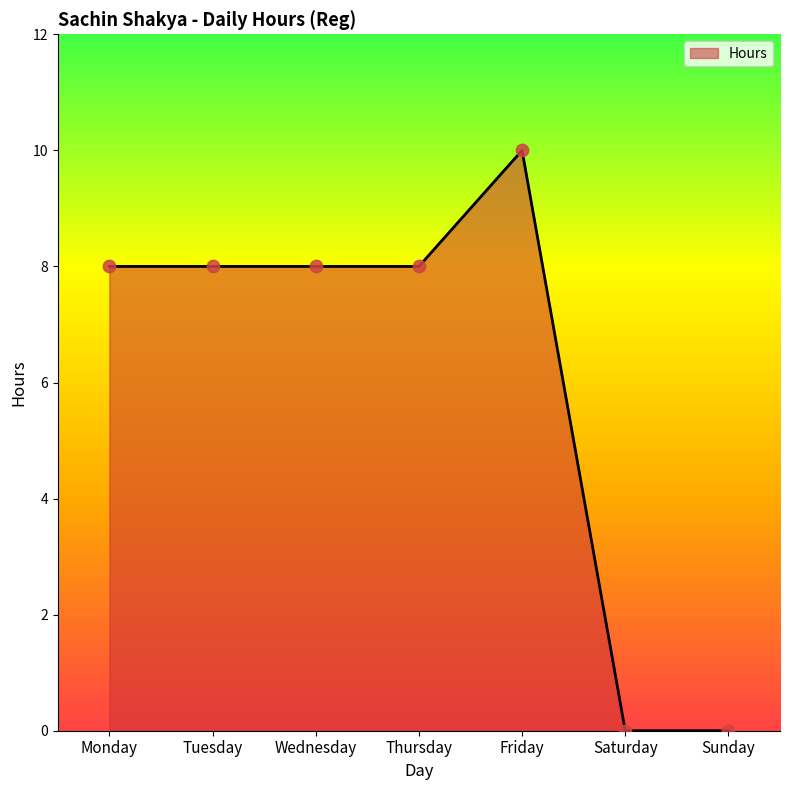

What is the change in value from Friday to Saturday?

-10